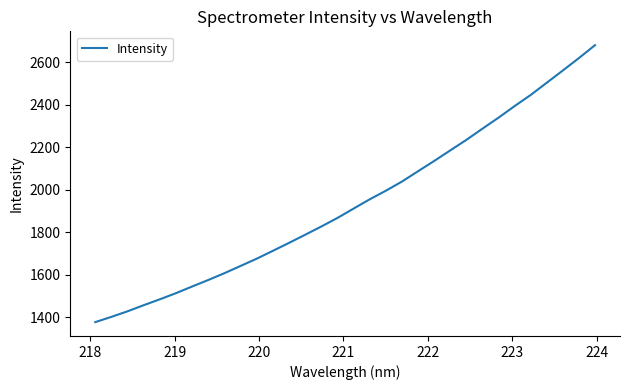

What is the greatest value displayed?

2679.8